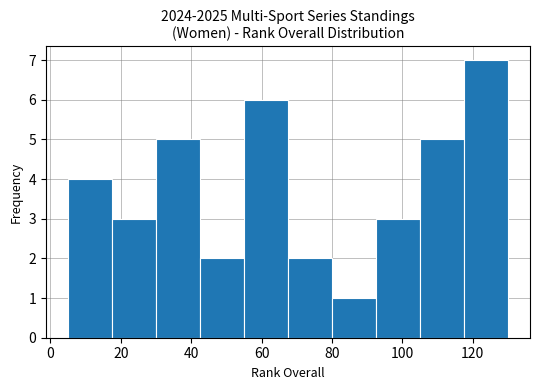

What is the height of the bar covering 105.0 to 117.5 on the x-axis? Neither the bar edges nor the heights are printed on the chart, so give them approximately, as read against the axes.

5